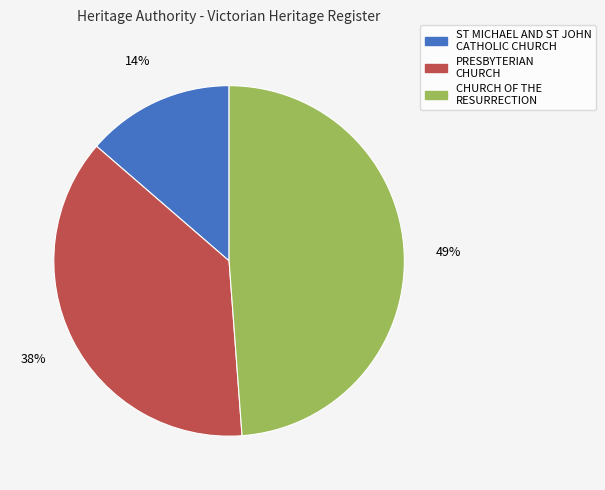

Does any single category account for the majority?

No